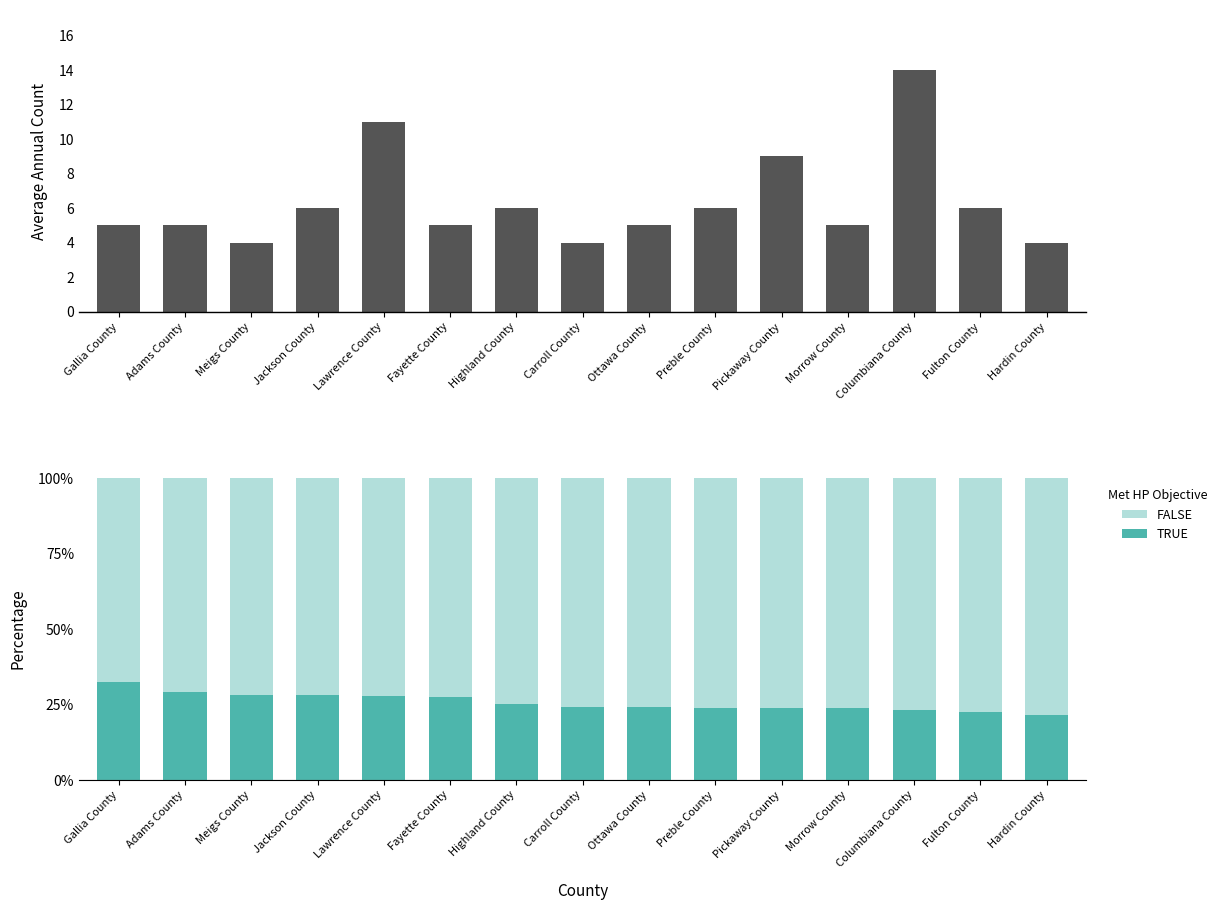

Read the Average Annual Count value at Hardin County.

4.0